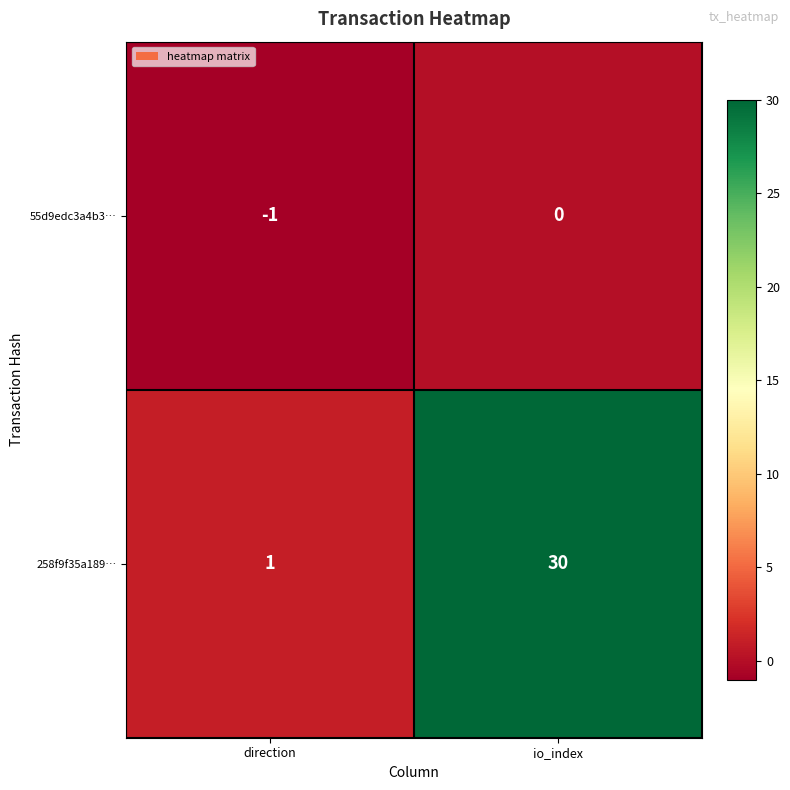

Which series has the largest total across all categories?

258f9f35a189…